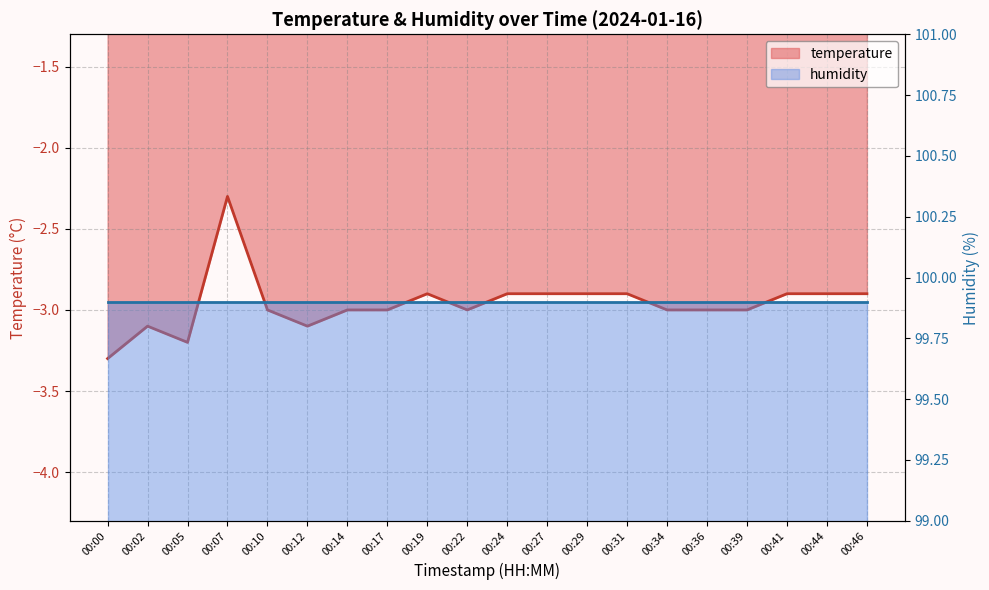

True or false: there are more than 0 points higher than both neighbors.

True